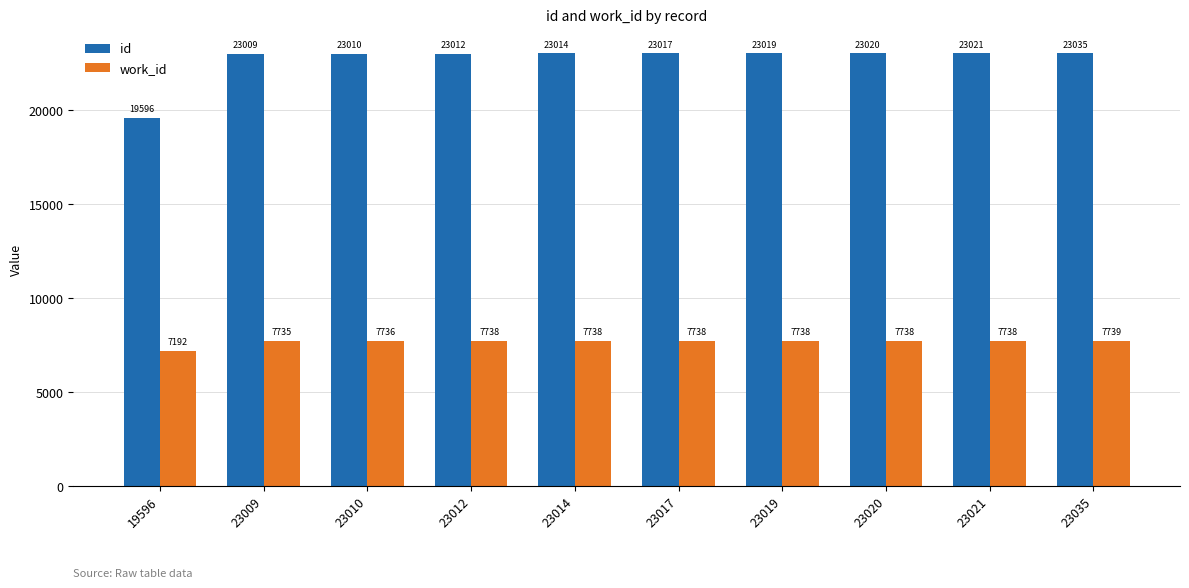

What is the value of the work_id bar at the 10th from the left?

7739